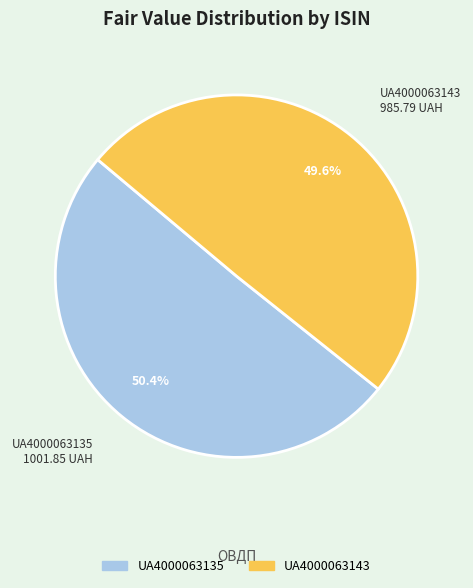

Does UA4000063135 account for over 50% of the chart?

Yes